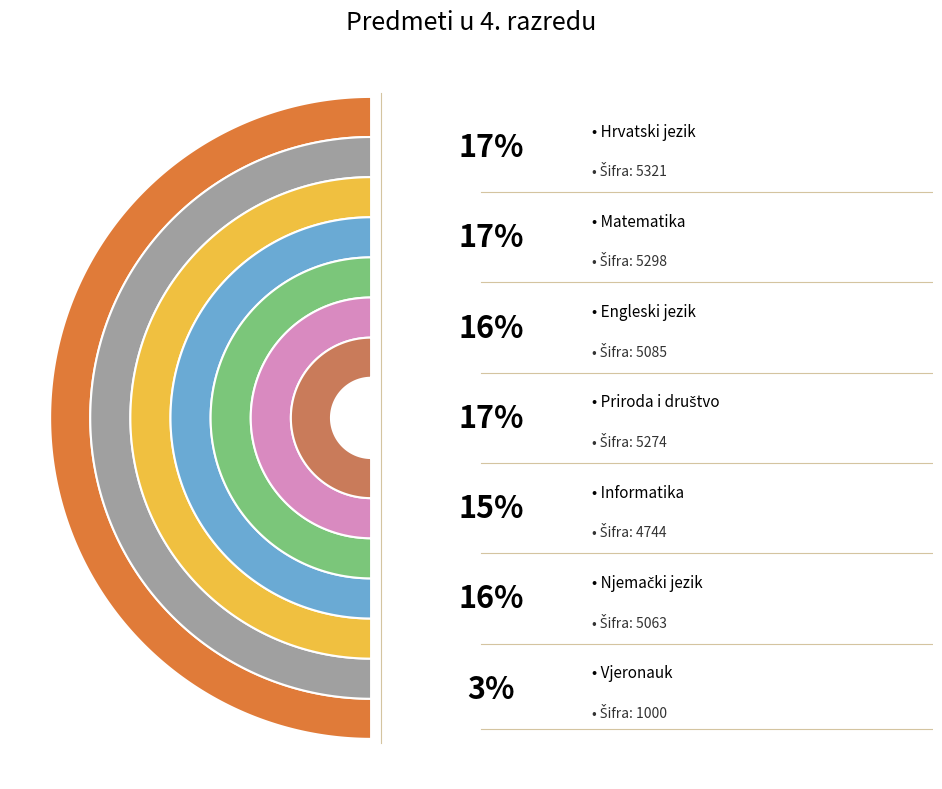

Approximately how many times larger is the value at Njemački jezik compared to Matematika?

1.0